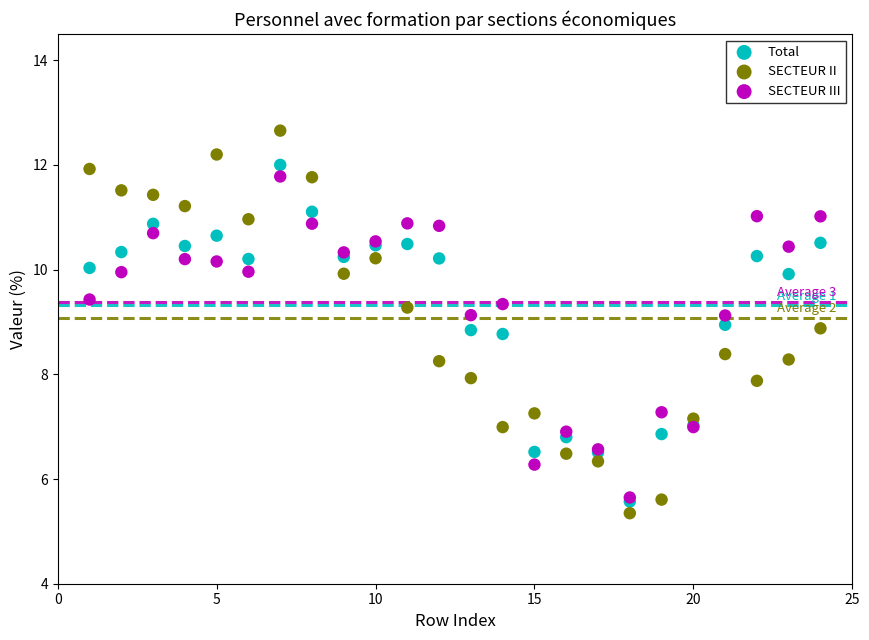

Which series contains the lowest Y value?

SECTEUR II